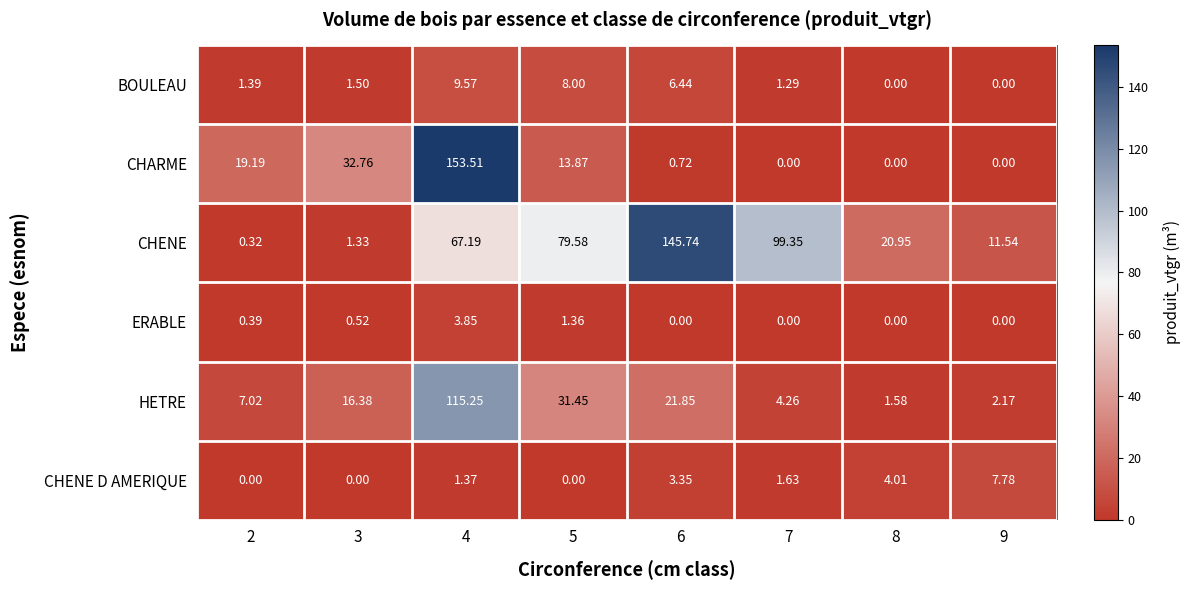

Which series changed the most between 2 and 9?

CHARME